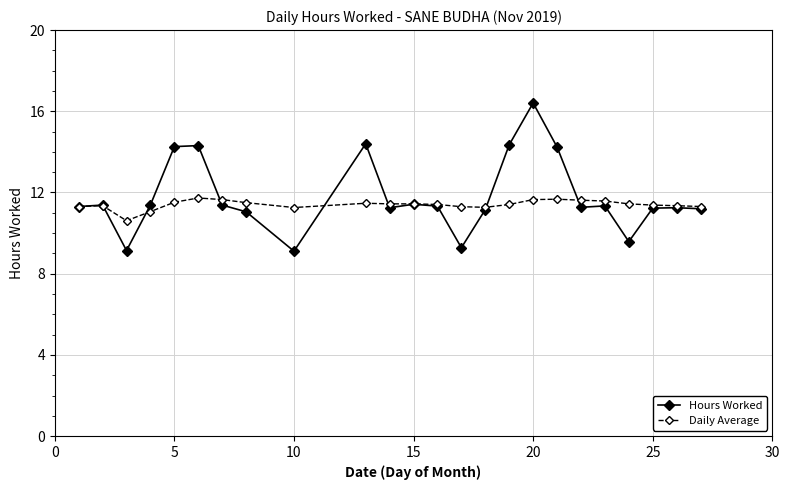

List the series in order of their overall mean, highest first.

Hours Worked, Daily Average